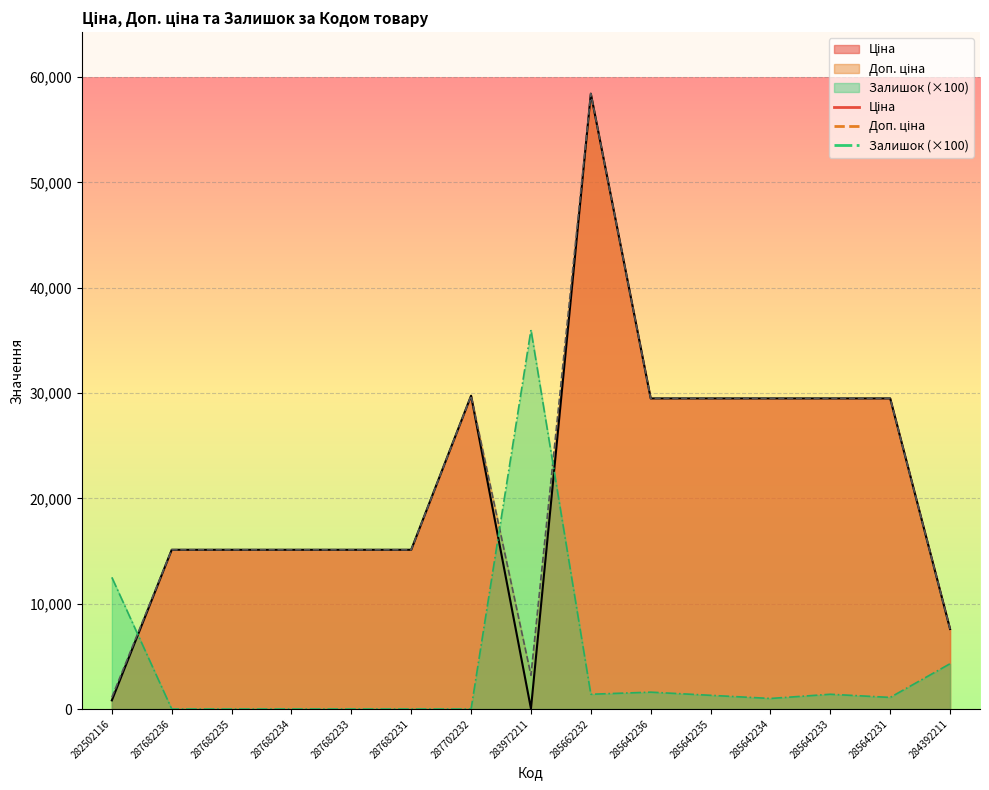

Count the number of categories in the chart.

15